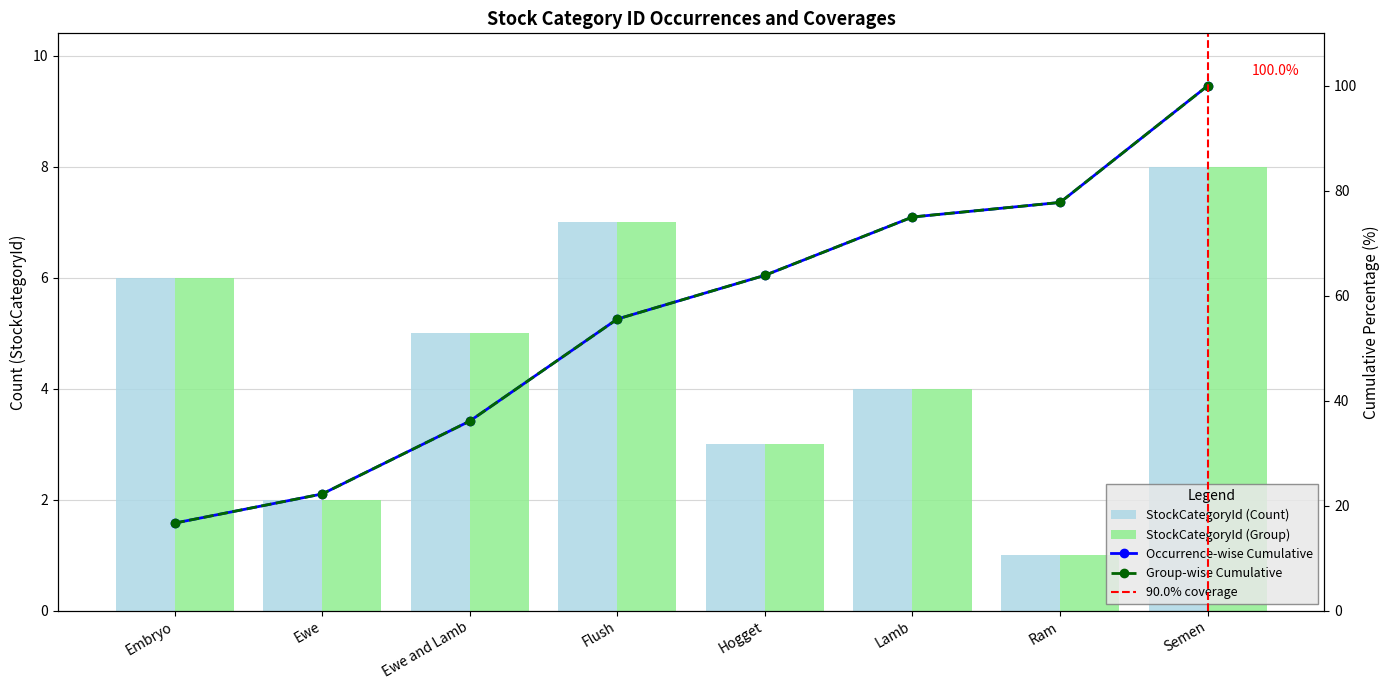

What is the label of the 7th bar from the right?

Ewe